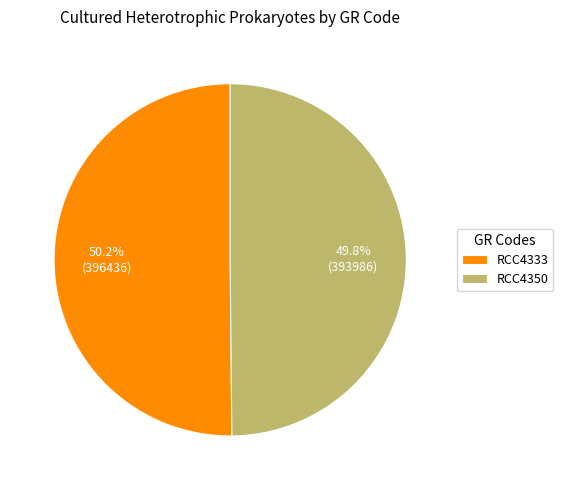

Is there a majority slice in this chart?

Yes